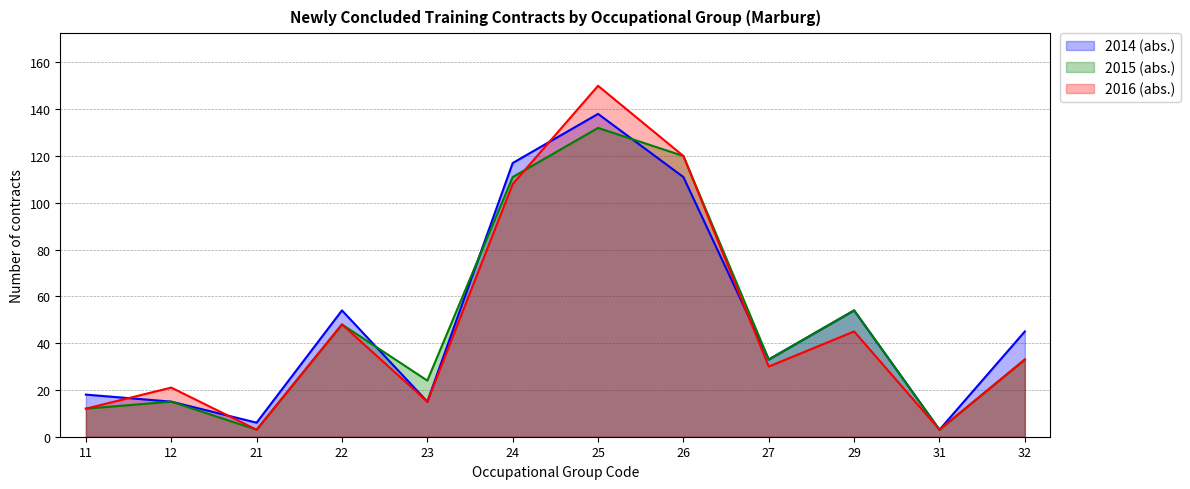

How many series are shown in this chart?

3